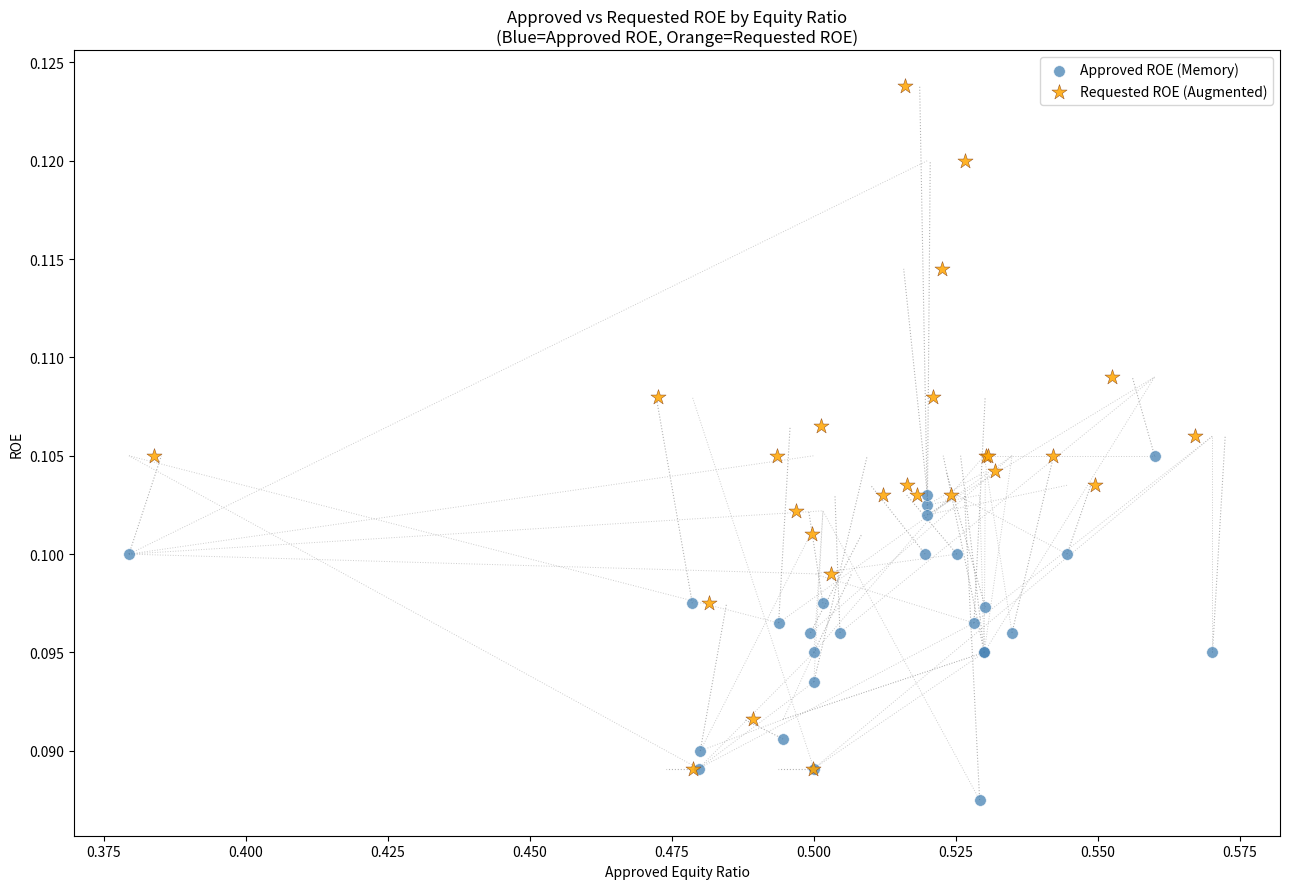

Which series has the largest Y range (max minus min)?

Requested ROE (Augmented)